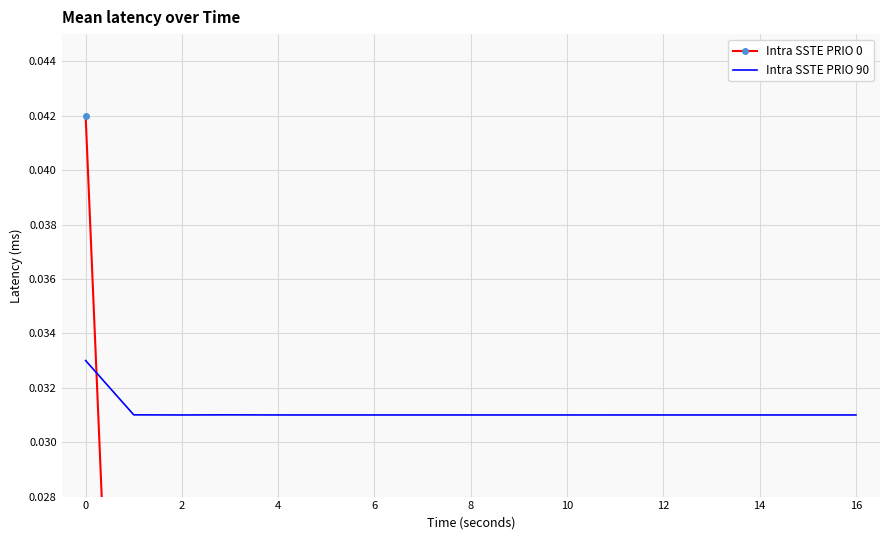

List the series in order of their overall mean, highest first.

Intra SSTE PRIO 90, Intra SSTE PRIO 0